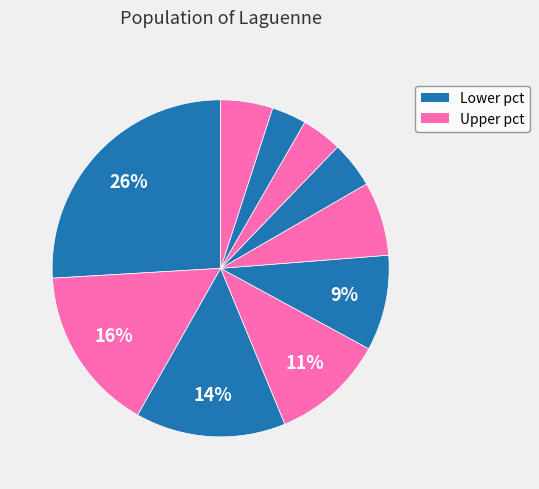

How many segments does this pie chart have?

10